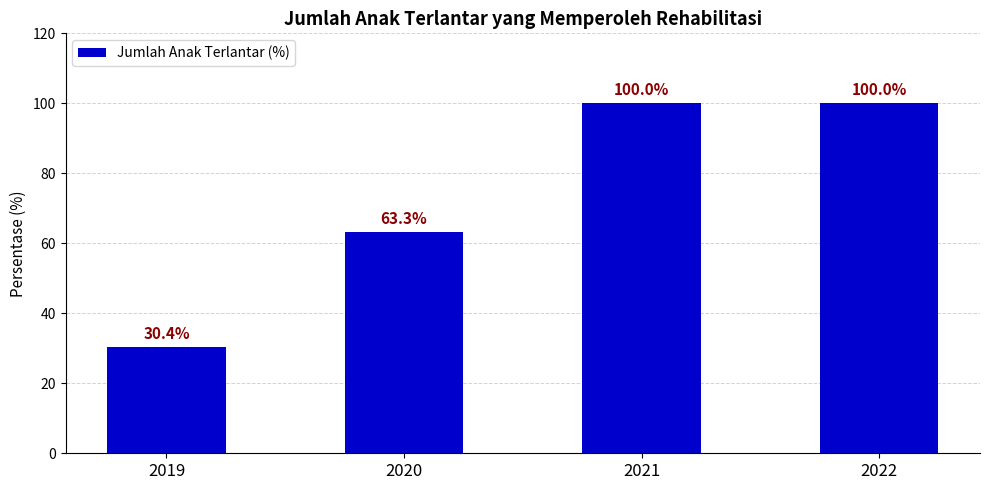

What is the value of the 1st bar from the left?

30.4